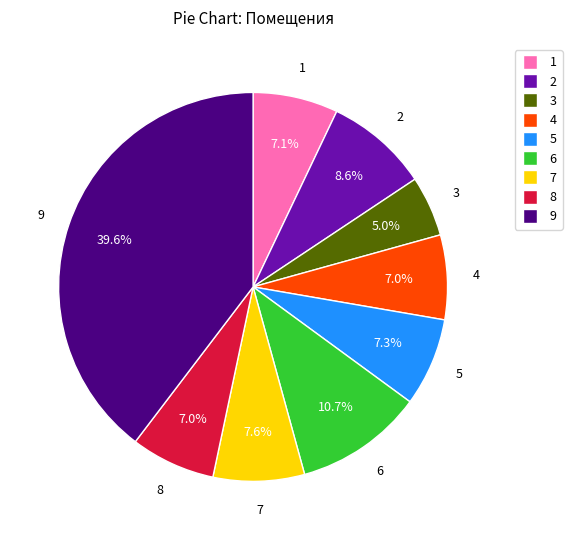

How many segments does this pie chart have?

9